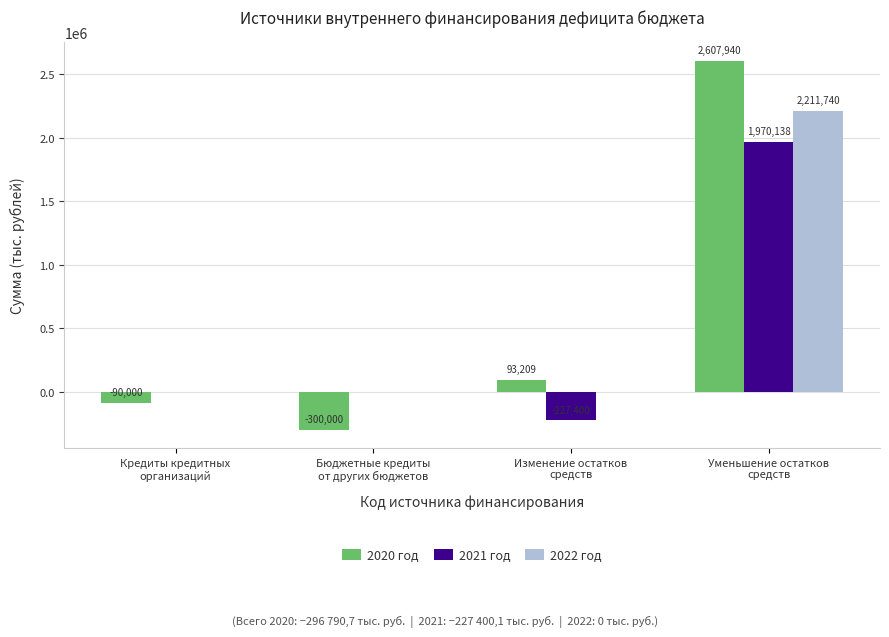

Which series has the largest total across all categories?

2020 год